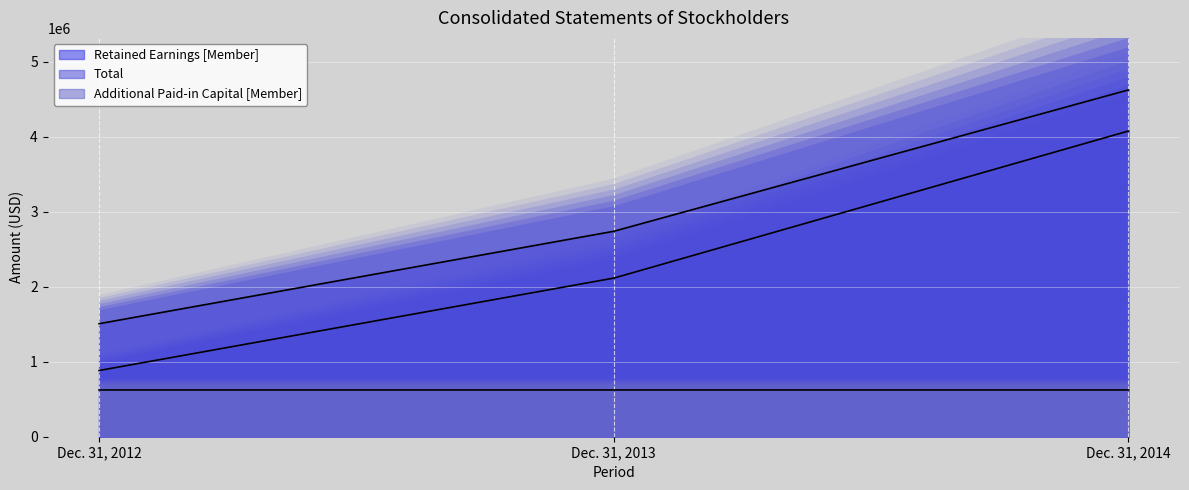

How many Retained Earnings [Member] values are between 882823 and 4077318?

3